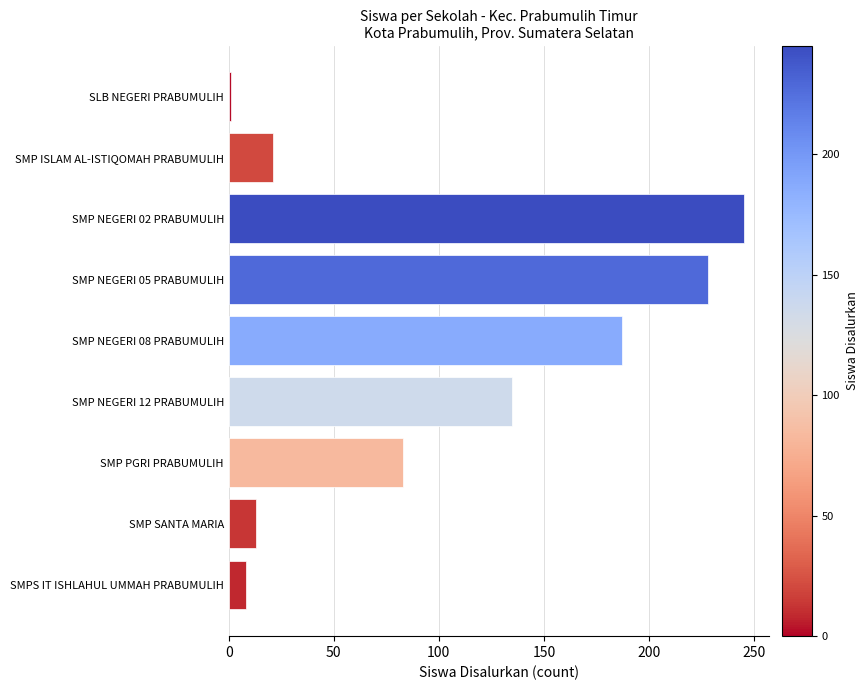

What is the label of the 9th bar from the top?

SMPS IT ISHLAHUL UMMAH PRABUMULIH